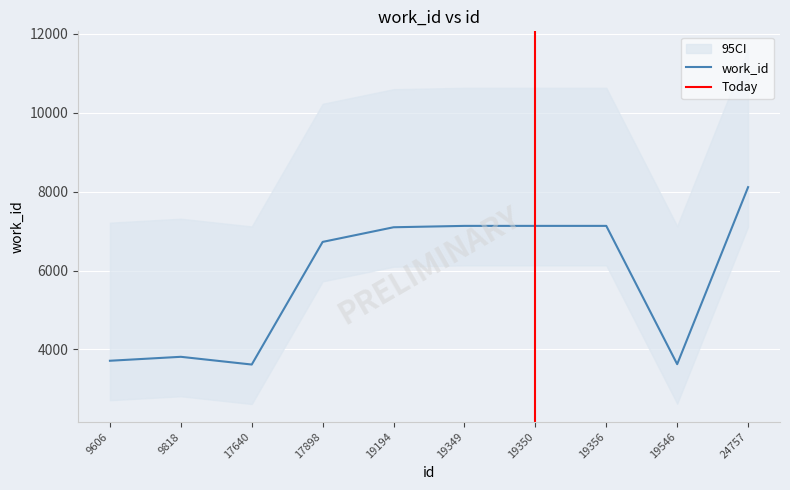

Does the chart display data point markers on the line(s)?

No